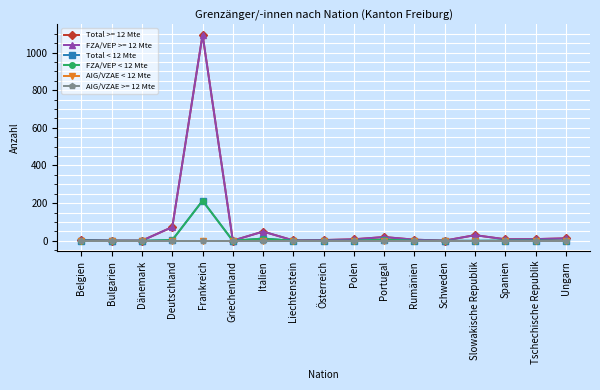

Is this an area chart (filled region under the line)?

No